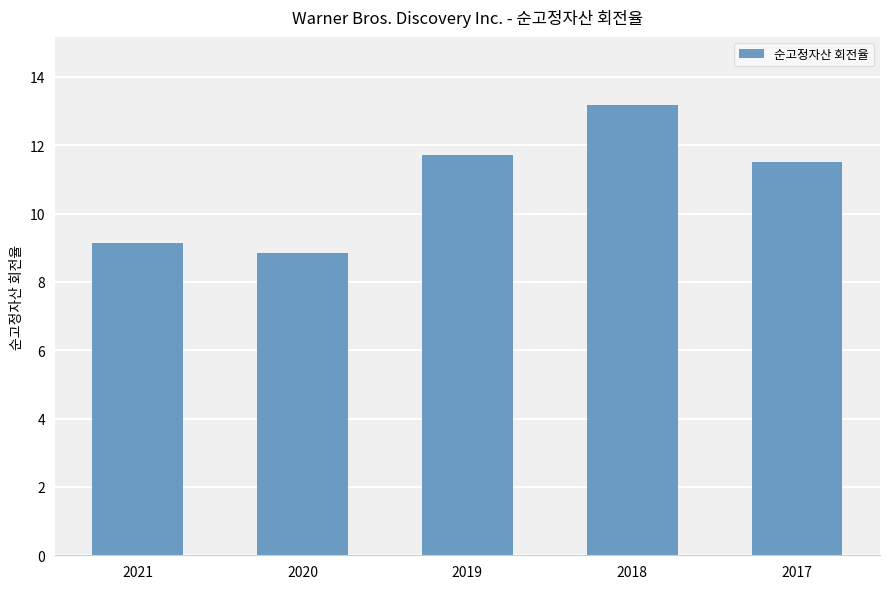

Is it true that the value at 2021 is 9.1?

True